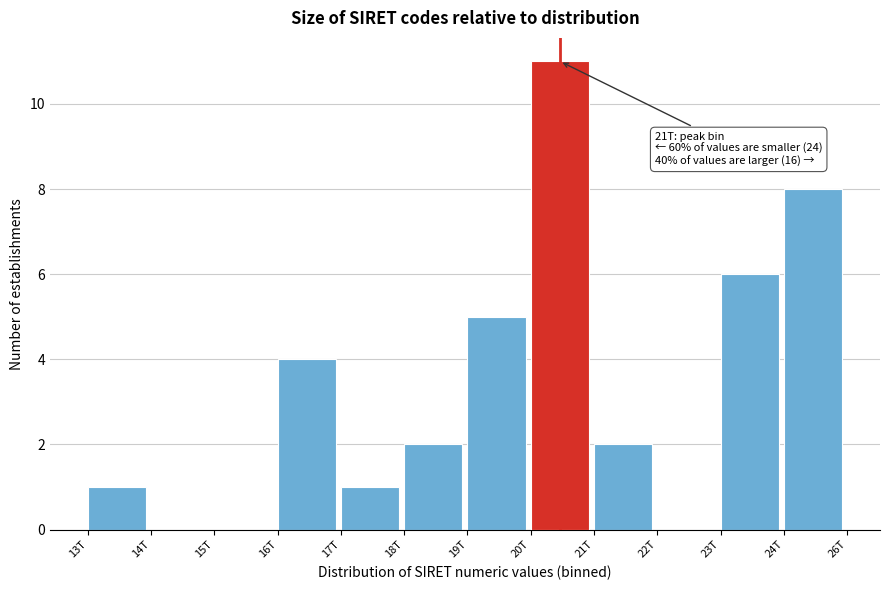

Reading left to right, transcribe all the data shown in this chart.

13T=1	14T=0	15T=0	16T=4	17T=1	18T=2	19T=5	20T=11	21T=2	22T=0	23T=6	24T=8